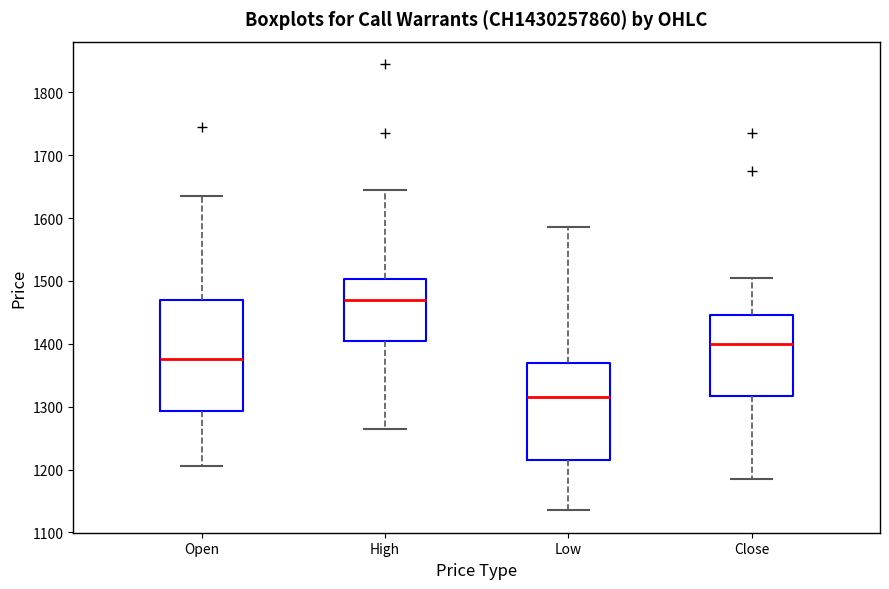

Where does the median line of the box for High sit on the y-axis? The values are not printed on the chart, so give them approximately, as read against the axis.

1470